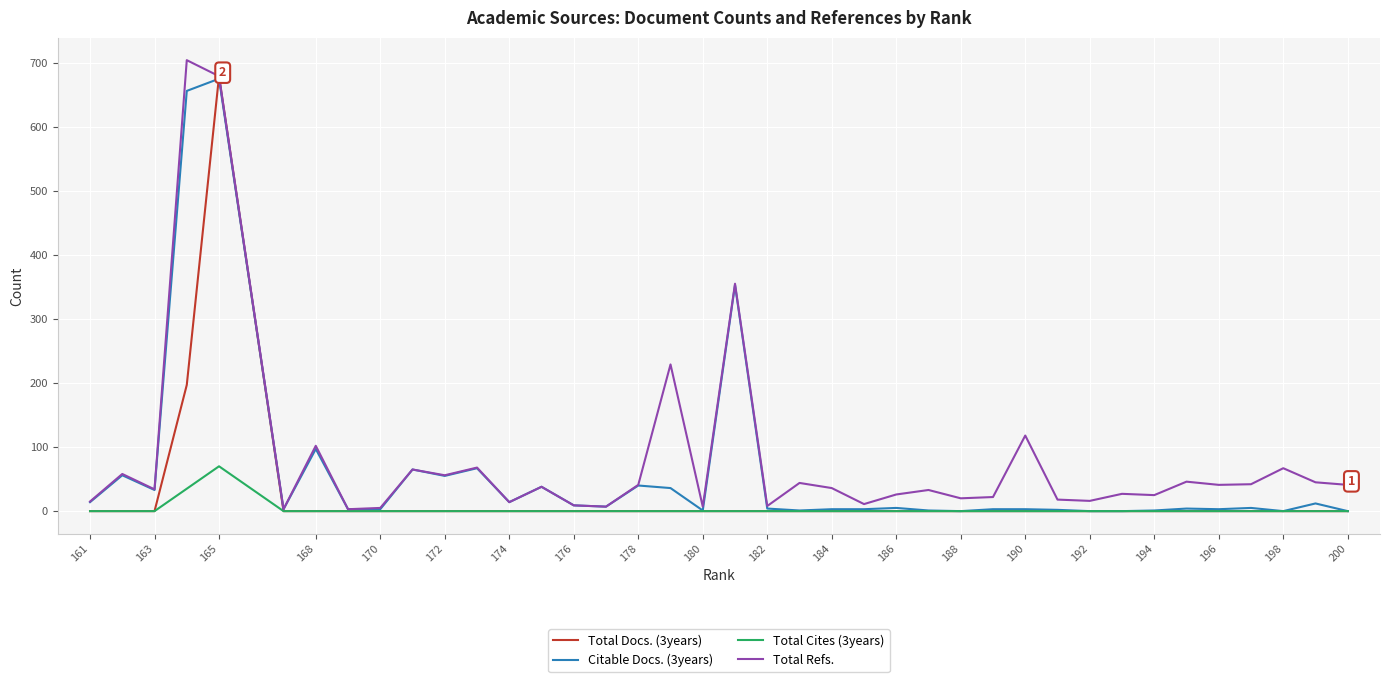

The Total Docs. (3years) series shows 0 at 178. True or false?

True